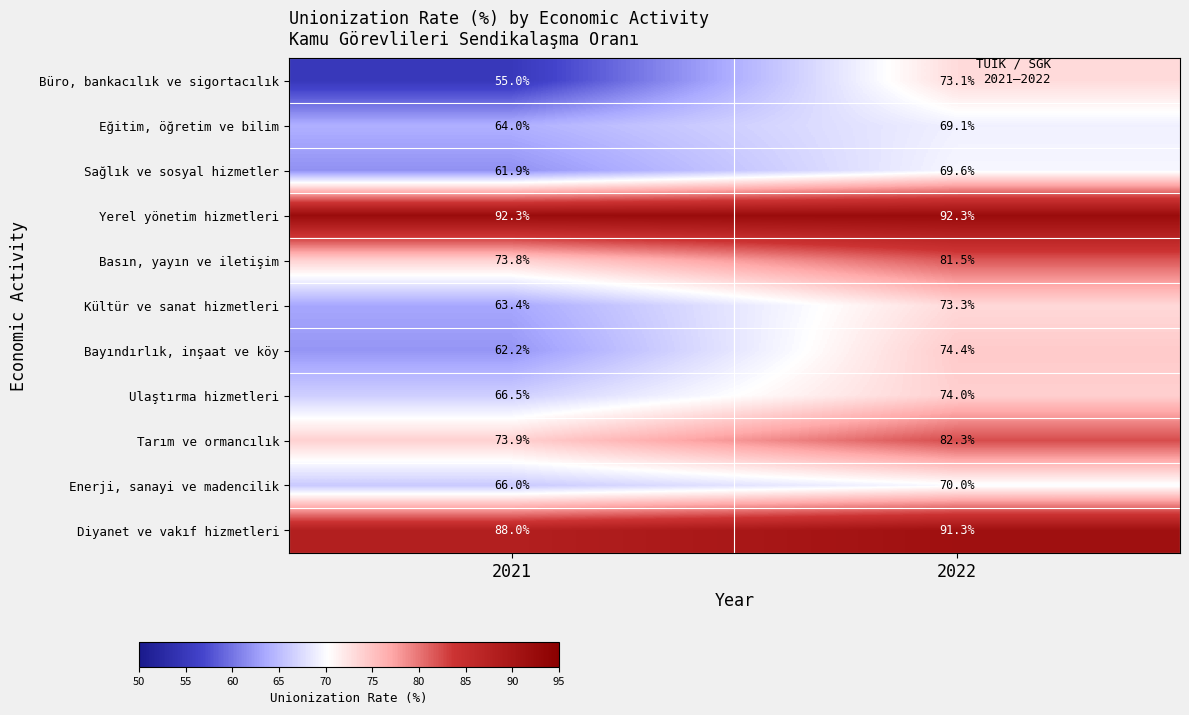

List the series in order of their peak value, lowest first.

Eğitim, öğretim ve bilim, Sağlık ve sosyal hizmetler, Enerji, sanayi ve madencilik, Büro, bankacılık ve sigortacılık, Kültür ve sanat hizmetleri, Ulaştırma hizmetleri, Bayındırlık, inşaat ve köy, Basın, yayın ve iletişim, Tarım ve ormancılık, Diyanet ve vakıf hizmetleri, Yerel yönetim hizmetleri